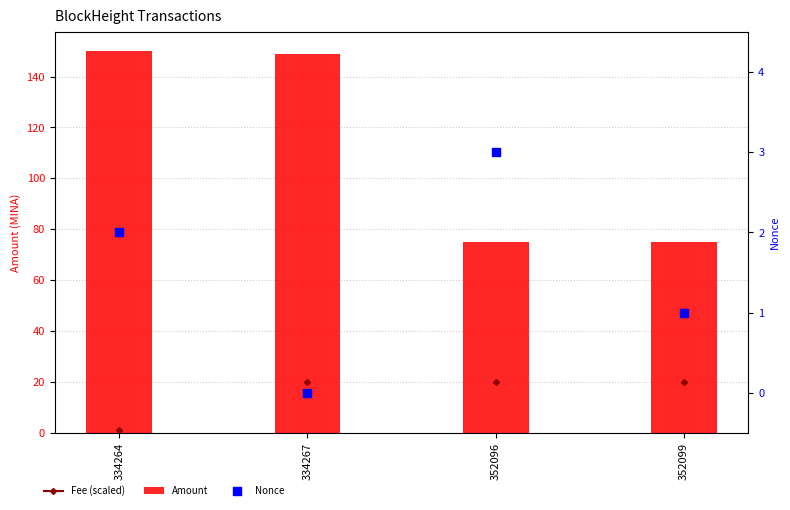

Which series contains the lowest Y value?

Nonce